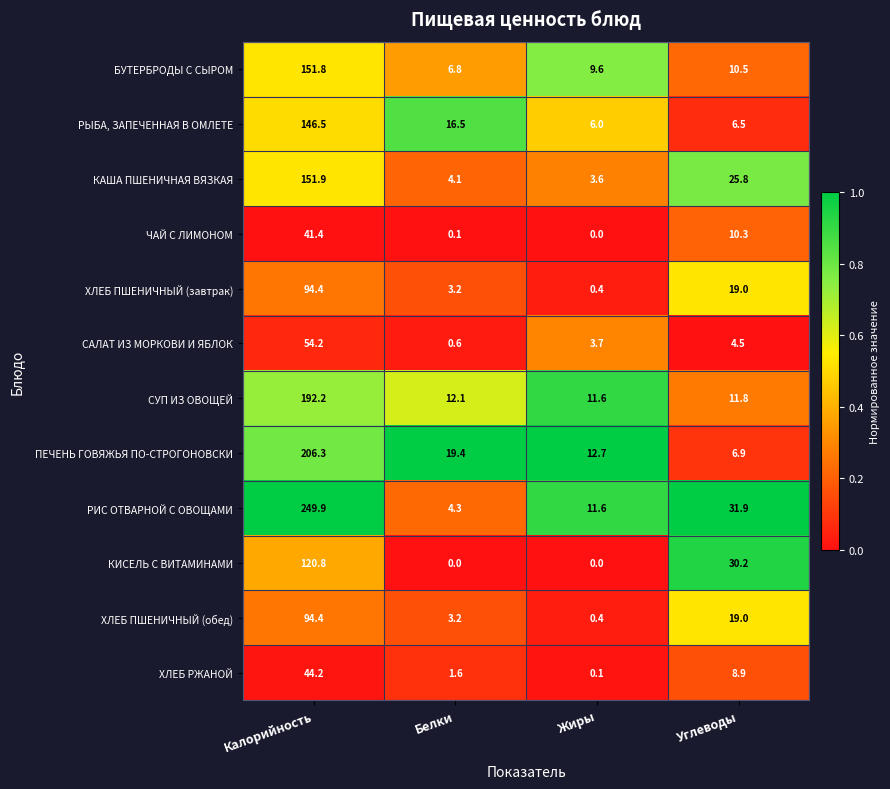

Between Калорийность and Белки, which series saw the biggest shift?

РИС ОТВАРНОЙ С ОВОЩАМИ